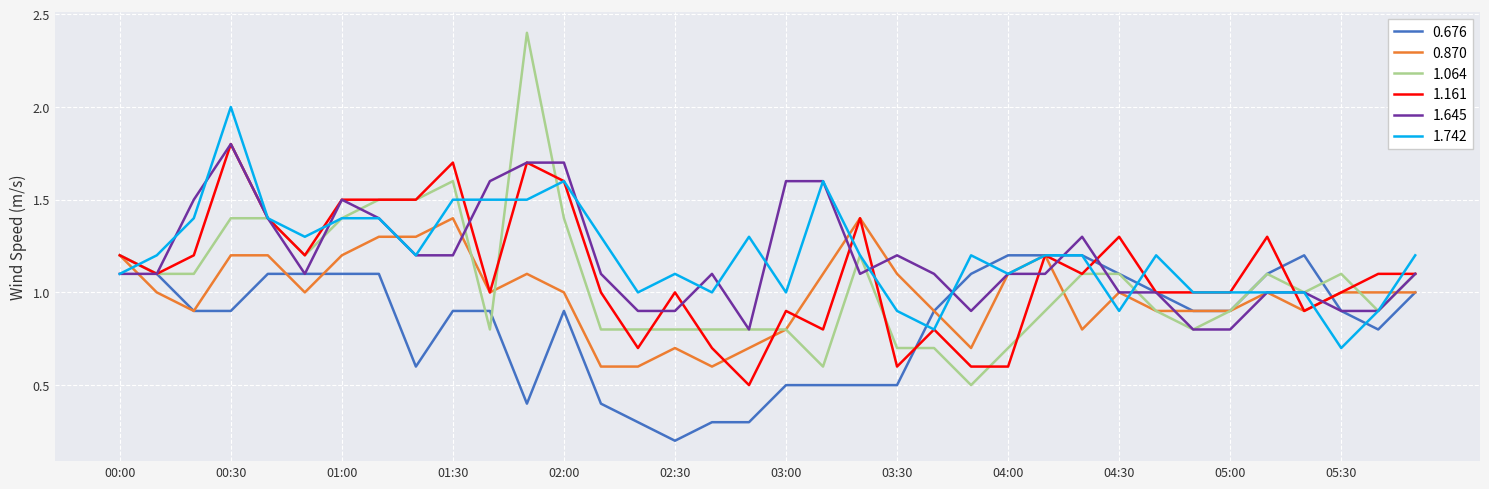

What is the maximum value shown in the chart?

2.4